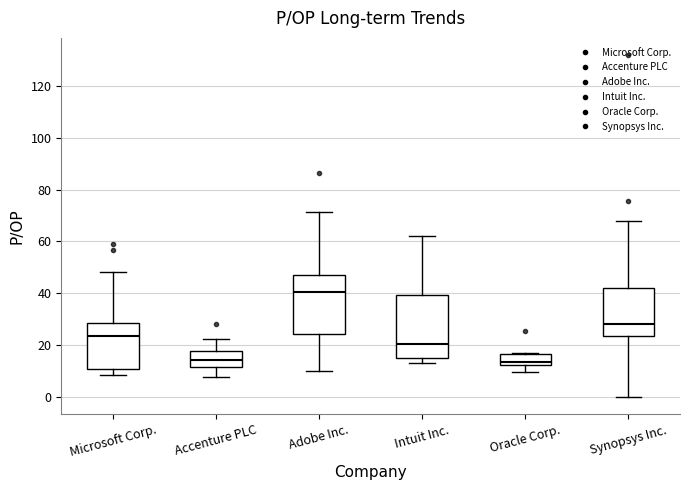

Reading left to right, read every box against the y-axis: the position of its median line, the range the box covers, and the ends of its whiskers. The values are not printed on the chart, so give them approximately, as read against the axis.

Microsoft Corp.: median 24, box 10 to 28, whiskers 8 to 48
Accenture PLC: median 14, box 12 to 18, whiskers 8 to 22
Adobe Inc.: median 40, box 24 to 48, whiskers 10 to 72
Intuit Inc.: median 20, box 16 to 40, whiskers 14 to 62
Oracle Corp.: median 14, box 12 to 16, whiskers 10 to 18
Synopsys Inc.: median 28, box 24 to 42, whiskers 0 to 68